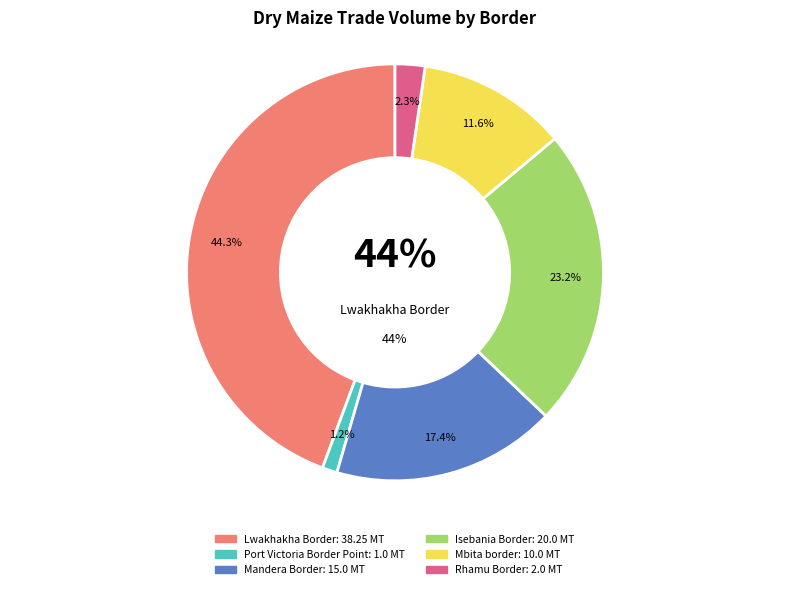

Count the number of slices in the pie.

6